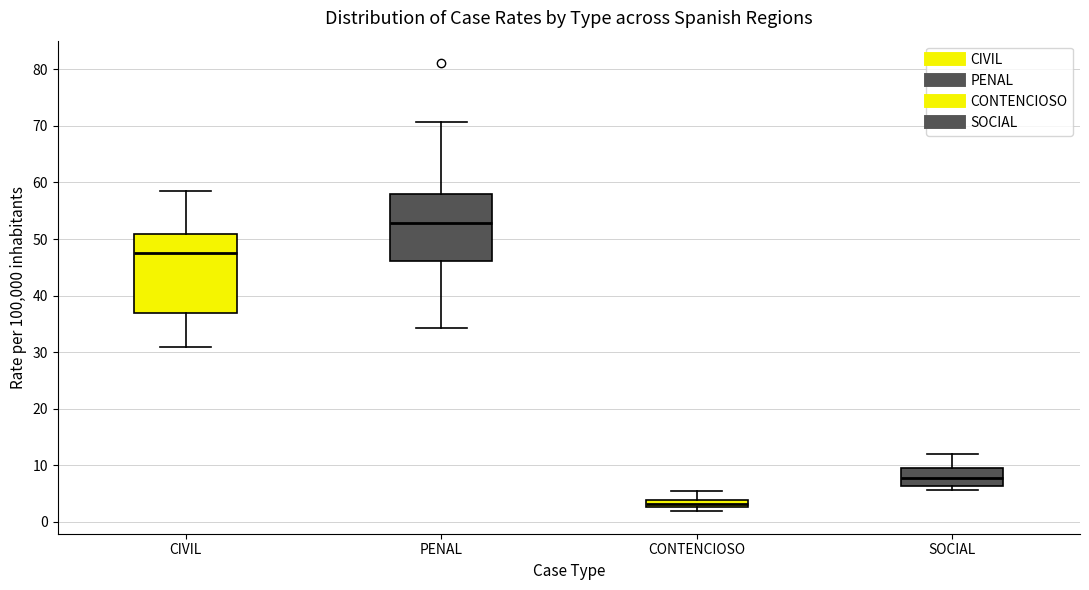

Where is the upper edge of the box for CIVIL on the y-axis? The values are not printed on the chart, so give them approximately, as read against the axis.

51